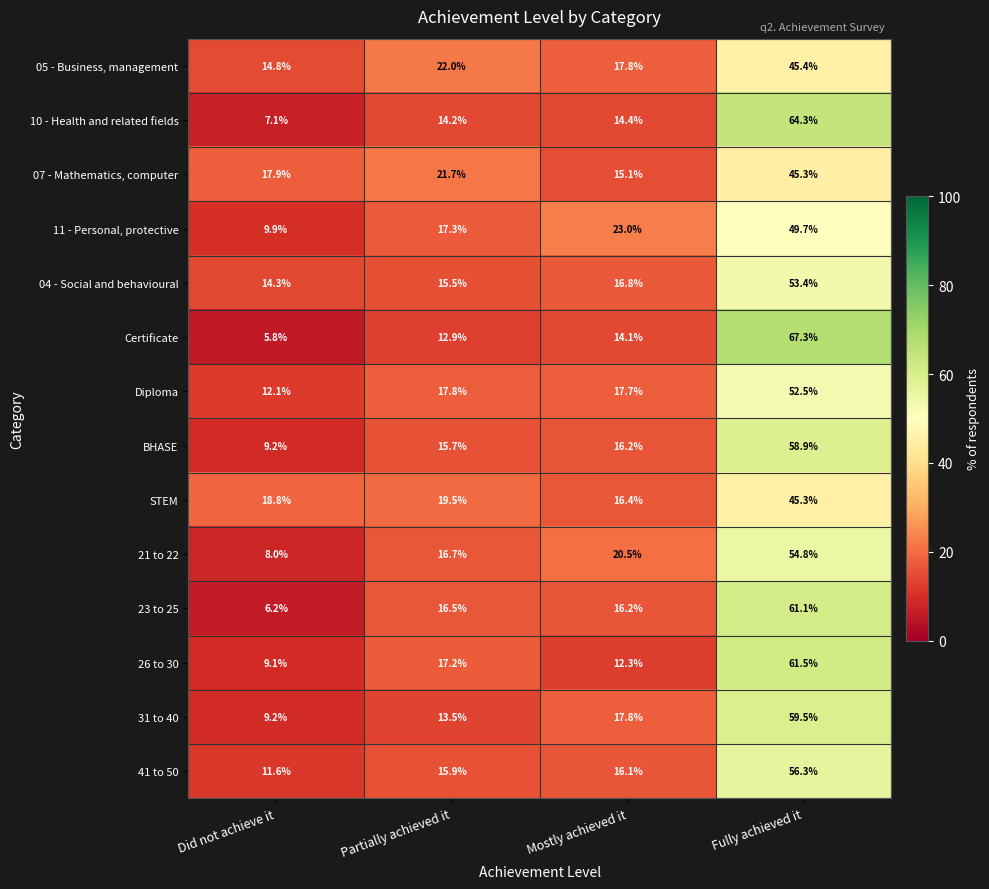

Read the STEM value at Mostly achieved it.

16.4